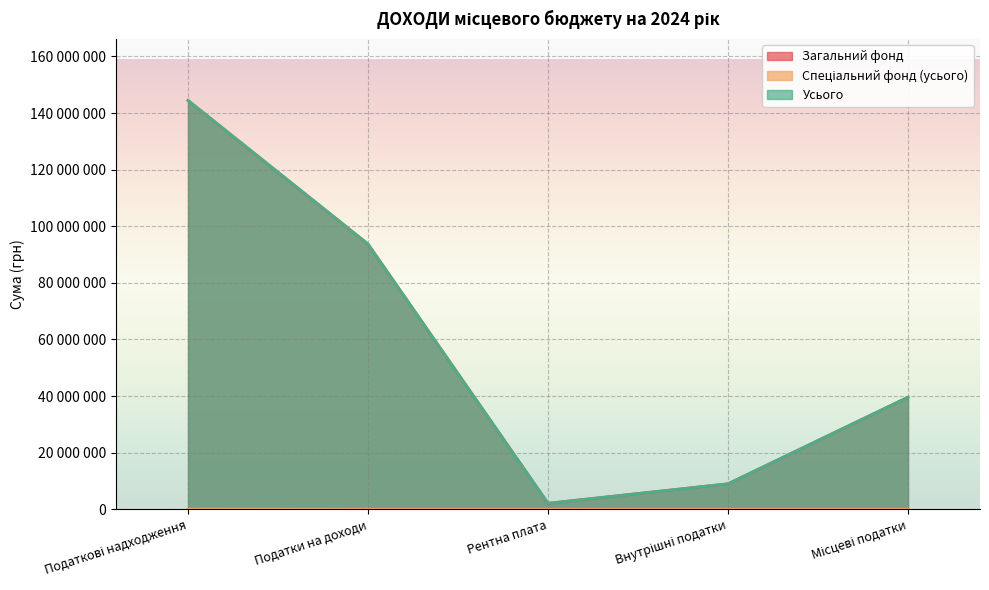

How many categories are shown in the chart?

5